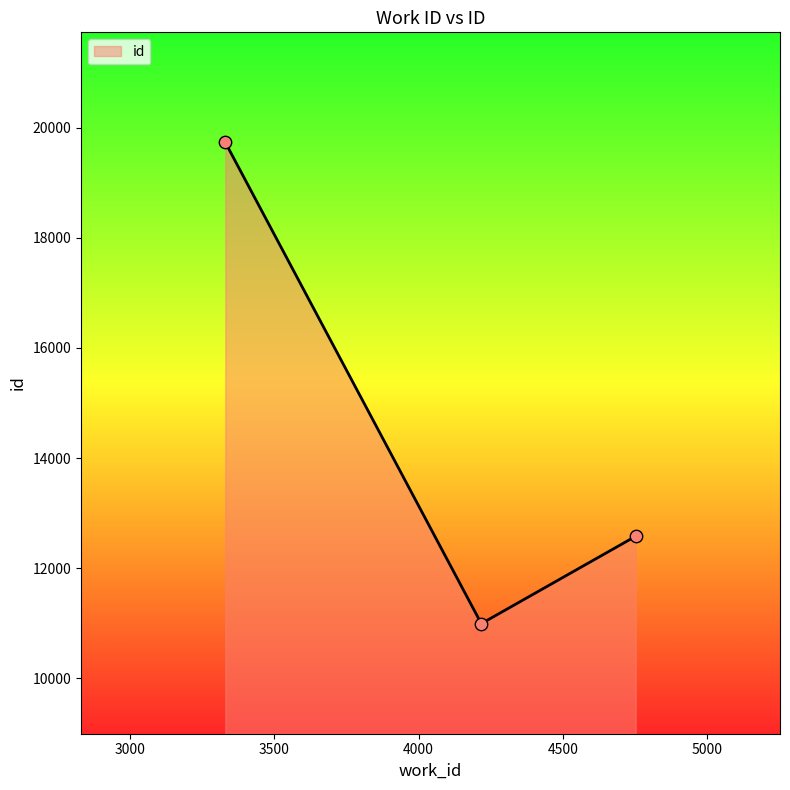

What is the smallest value displayed?

10991